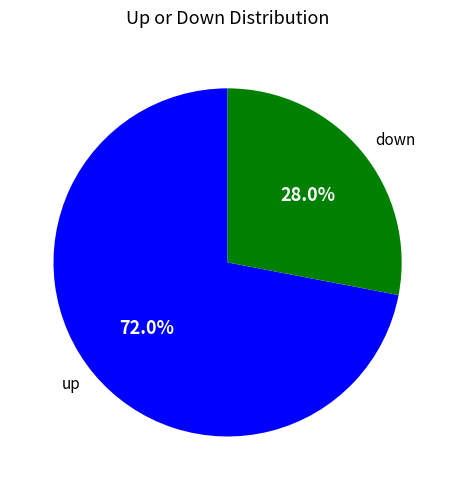

True or false: up accounts for 80% of the total.

False